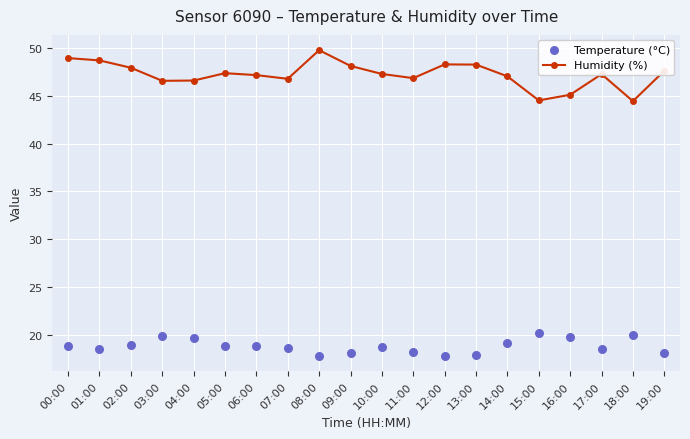

At how many categories does at least one series exceed 42?

20